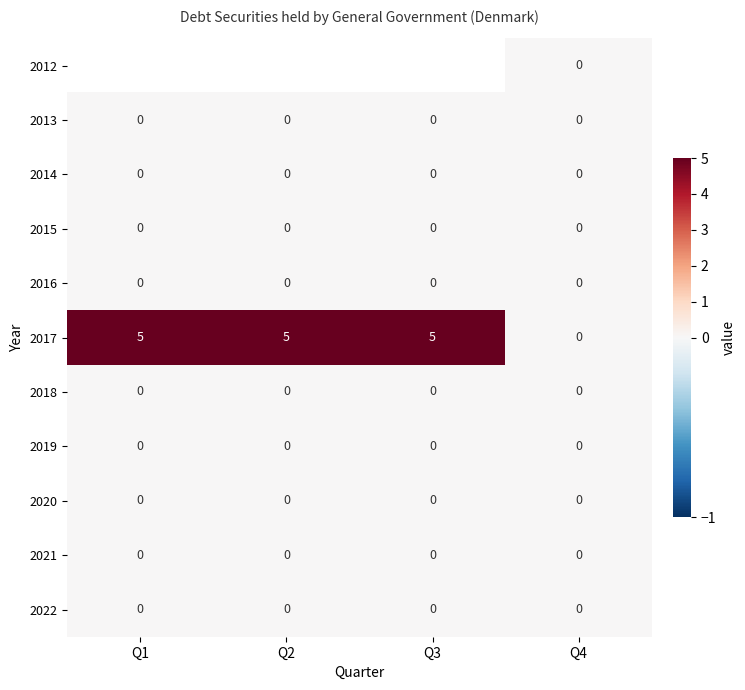

True or false: 2014 has a value of 0 at Q2.

True